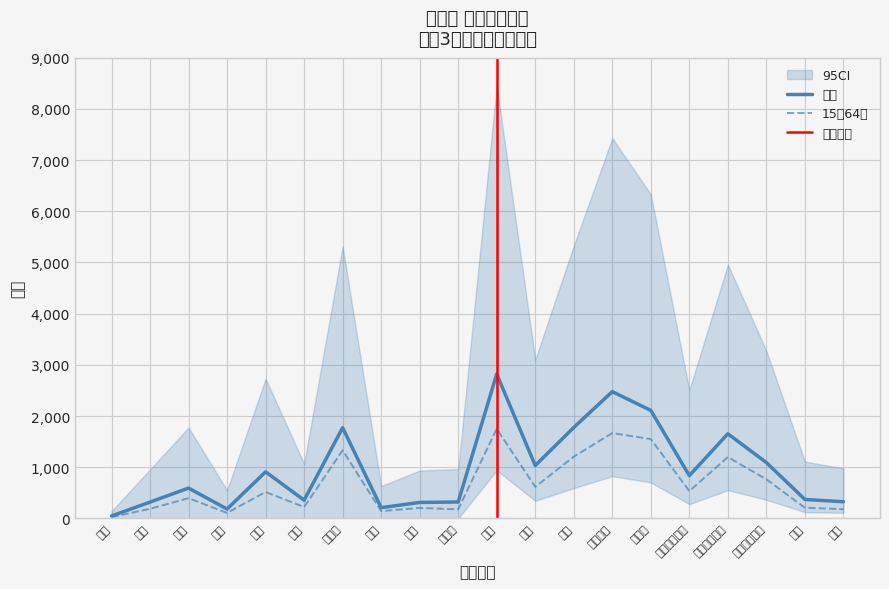

The 15～64歳 series shows 244 at 船形. True or false?

False